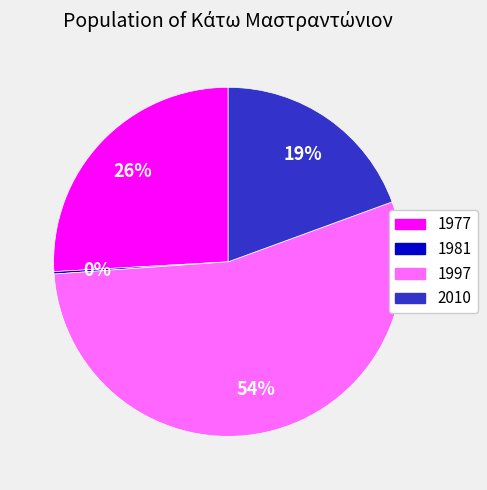

Combined, do 1997 and 1977 account for over 50%?

Yes